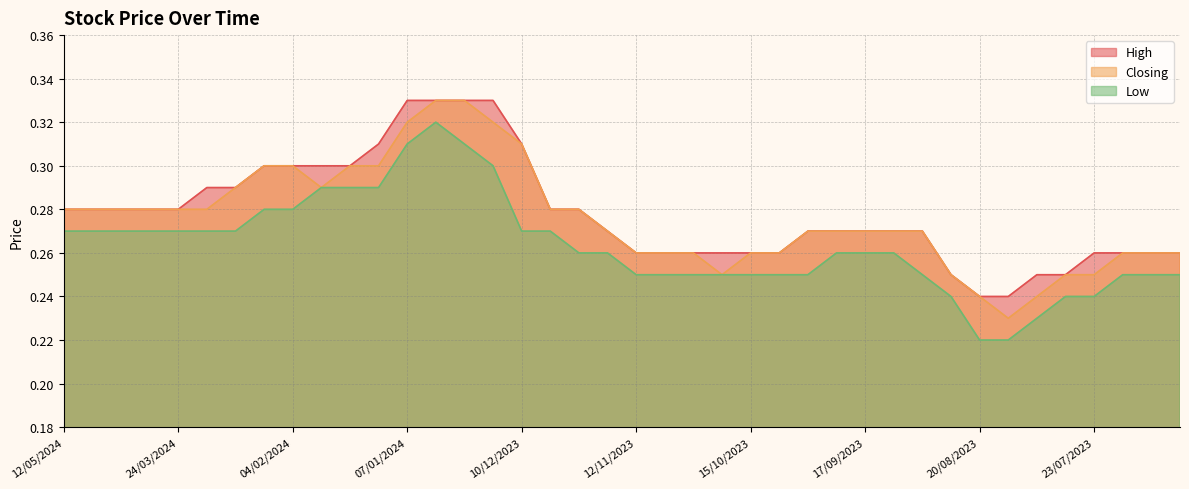

What is the average value of the Closing series?

0.3